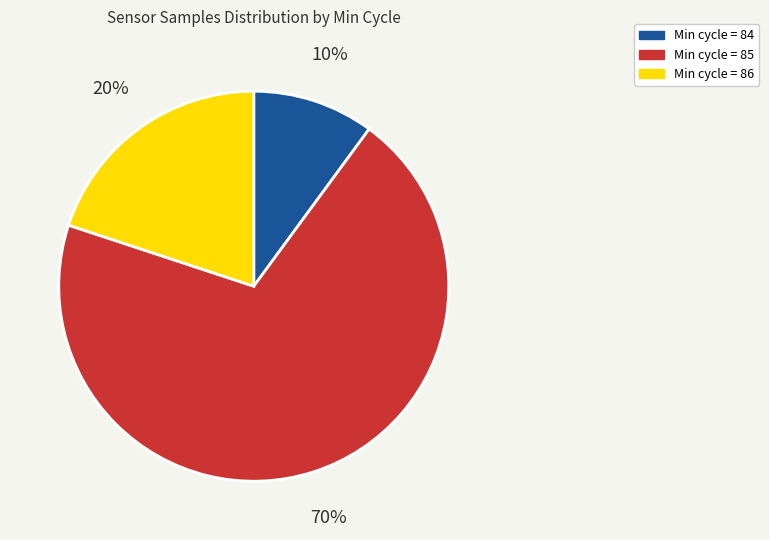

To the nearest percent, what is the difference between the largest and smallest slice percentages?

60%